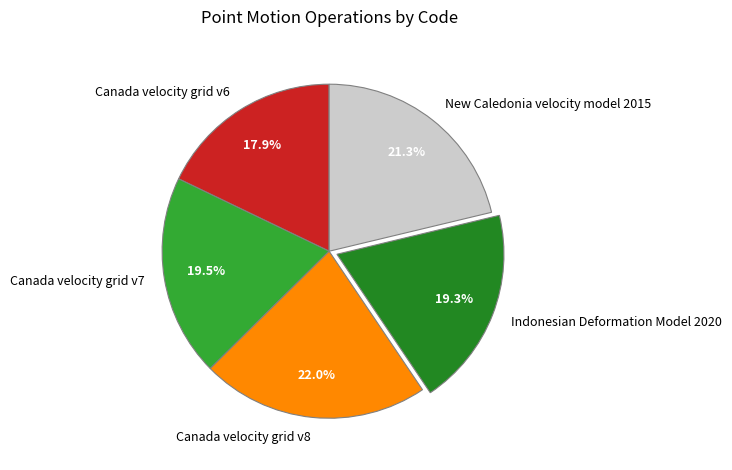

To the nearest percent, what is the combined percentage of Canada velocity grid v6 and Indonesian Deformation Model 2020?

37%